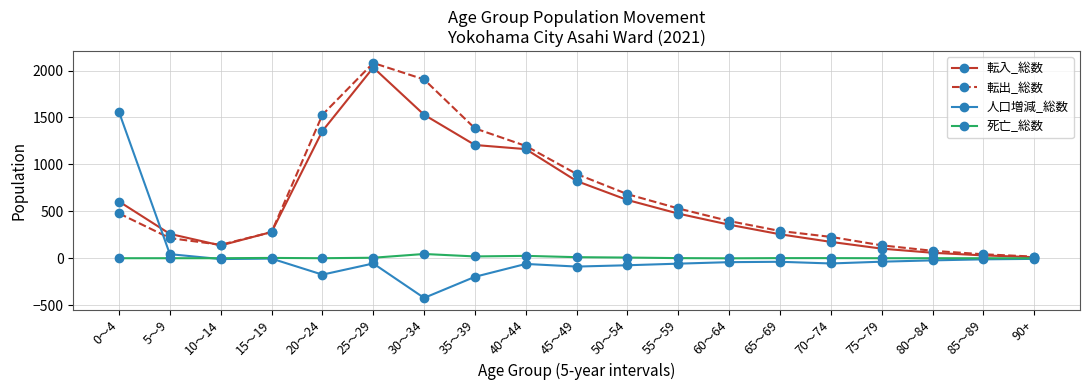

What is the value of the 死亡_総数 point at the 6th from the left?

6